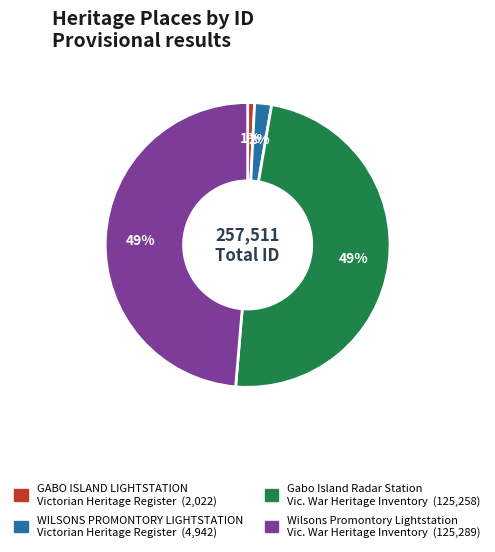

The WILSONS PROMONTORY LIGHTSTATION slice represents 2% of the pie. True or false?

True